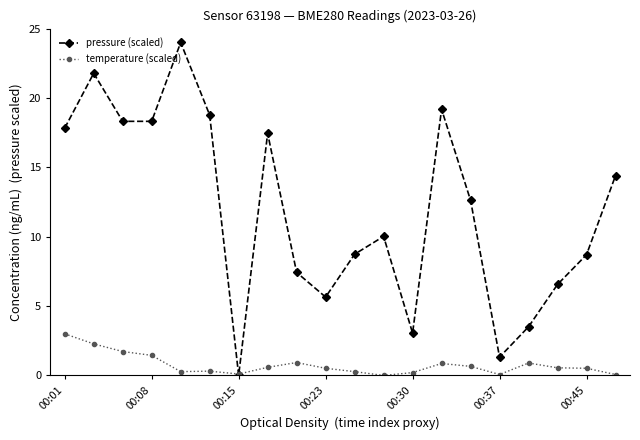

What is the maximum value for temperature (scaled)?

3.0